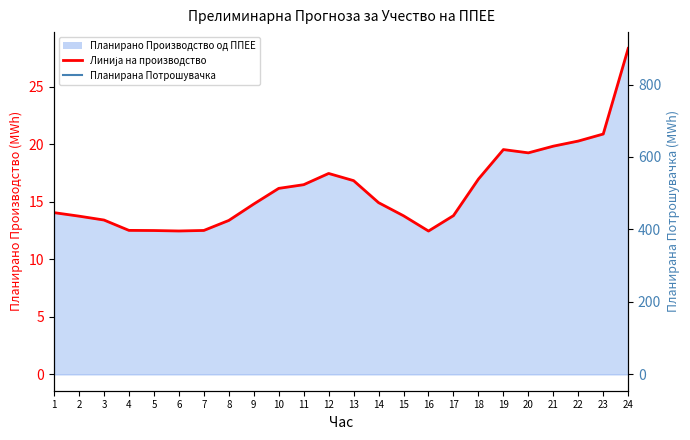

What is the lowest value of the Планирано Производство од ППЕЕ (line) series?

12.5